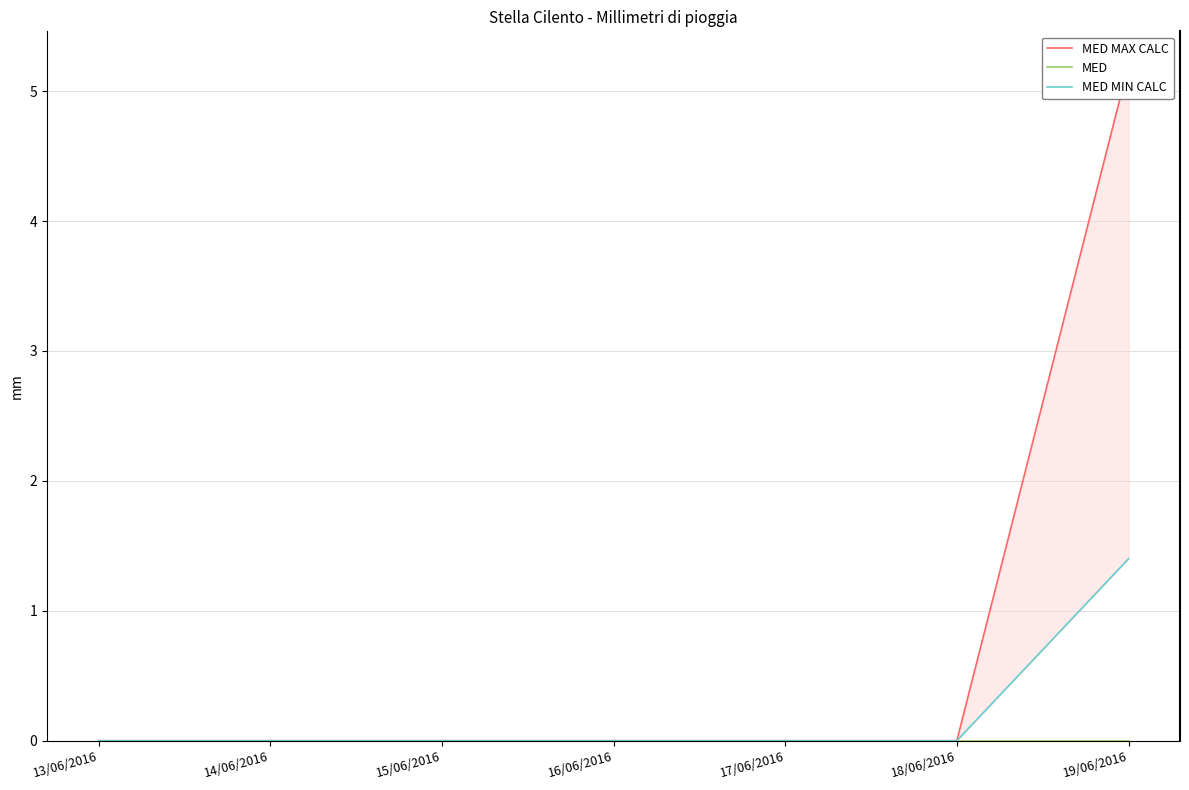

Which series has the largest range (max minus min)?

MED MAX CALC